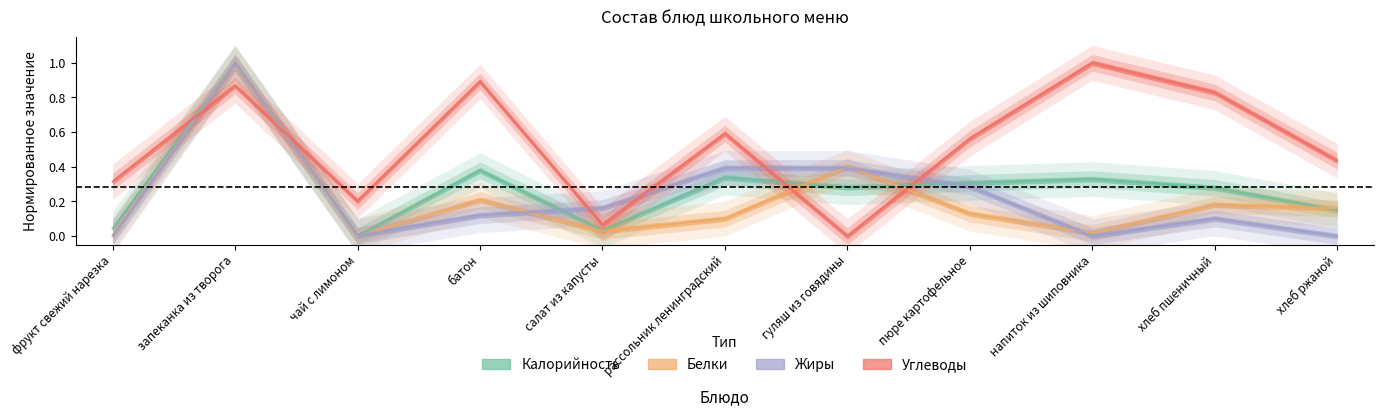

What is the sum of the Белки values at чай с лимоном and хлеб пшеничный?

0.2